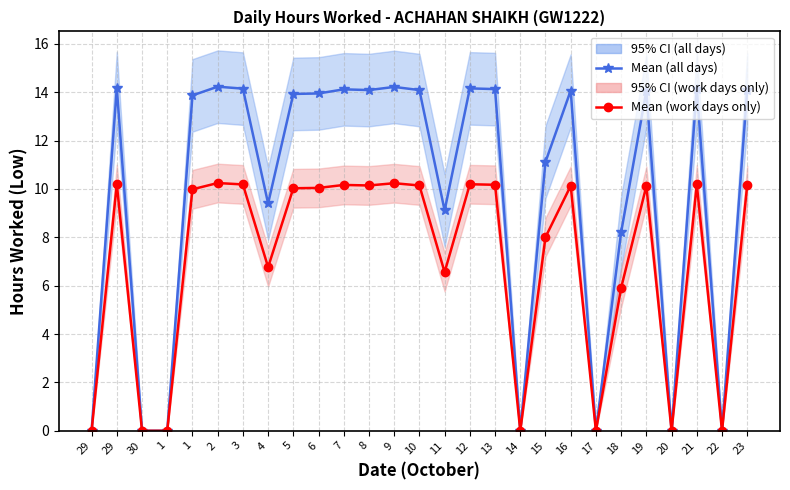

Which category has the highest value in the Mean (all days) series?

2